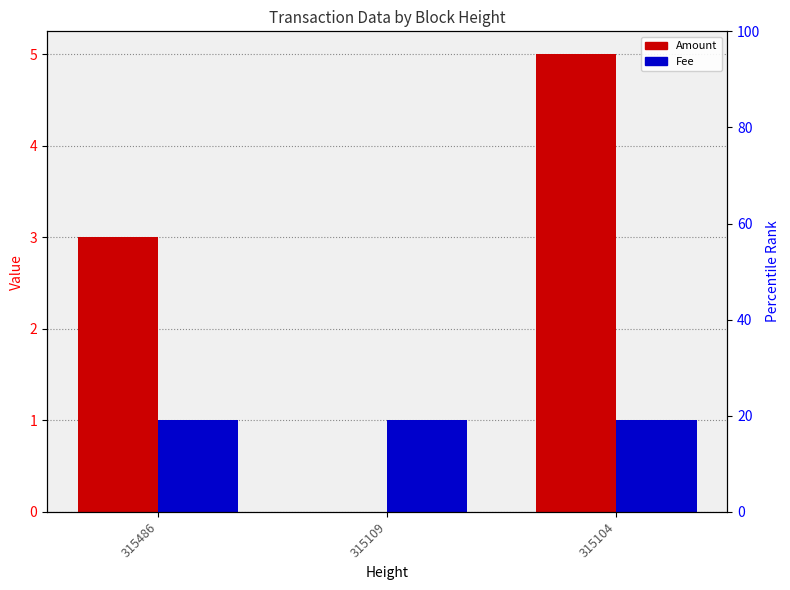

Count the number of categories in the chart.

3